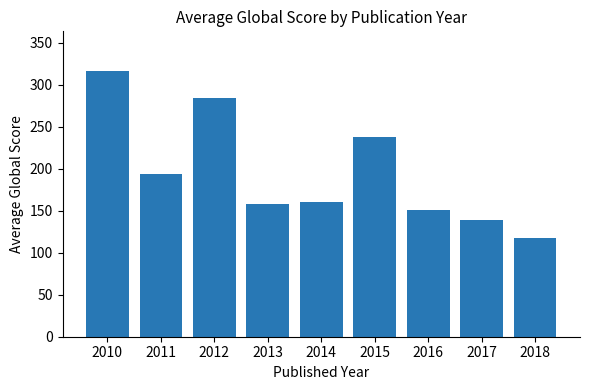

Is it true that the value at 2011 is 56.1?

False